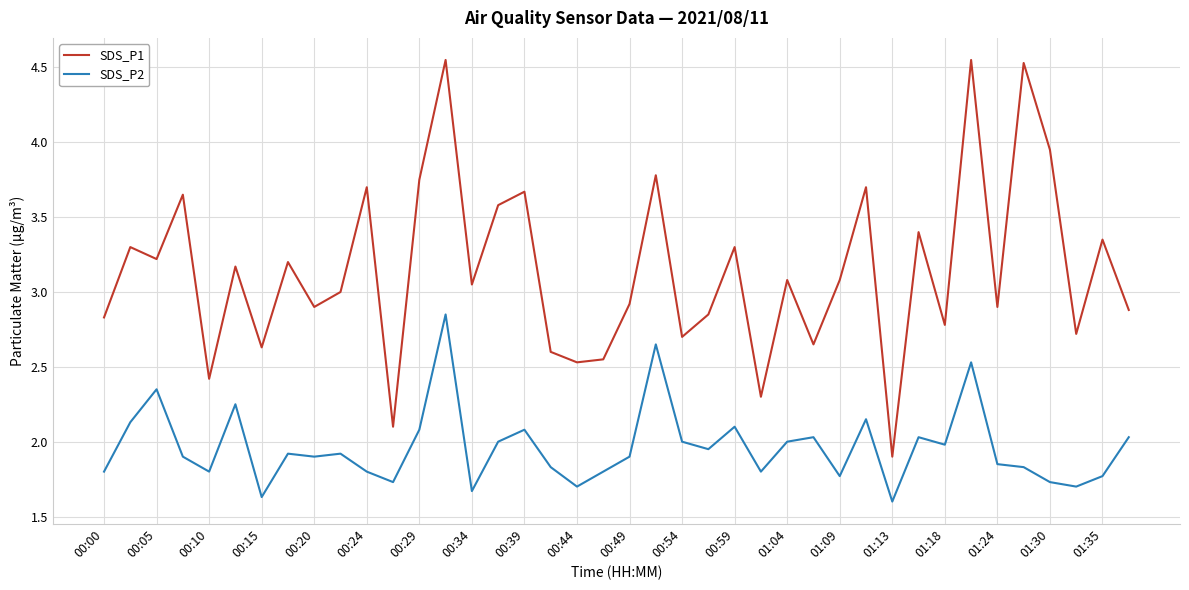

Rank the series by their maximum value, from lowest to highest.

SDS_P2, SDS_P1